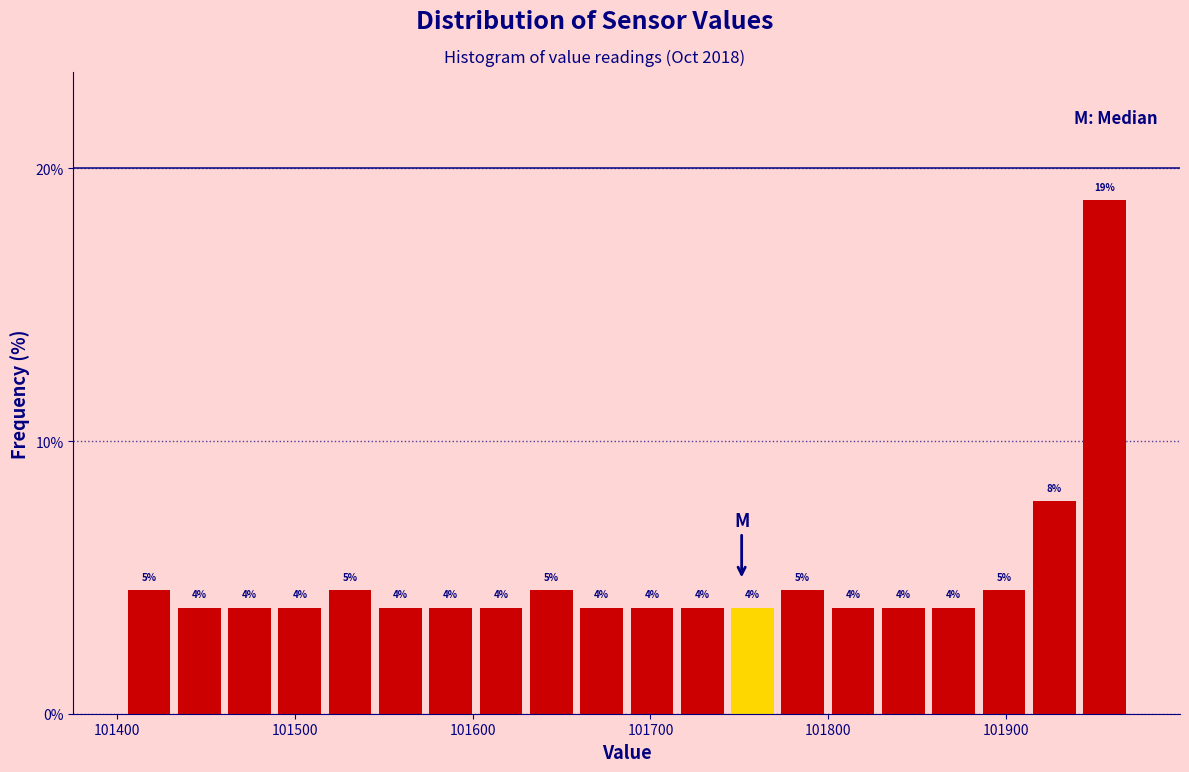

Around what value on the x-axis is the tallest bar? Give the approximate position of its centre, as read against the axis.

101960